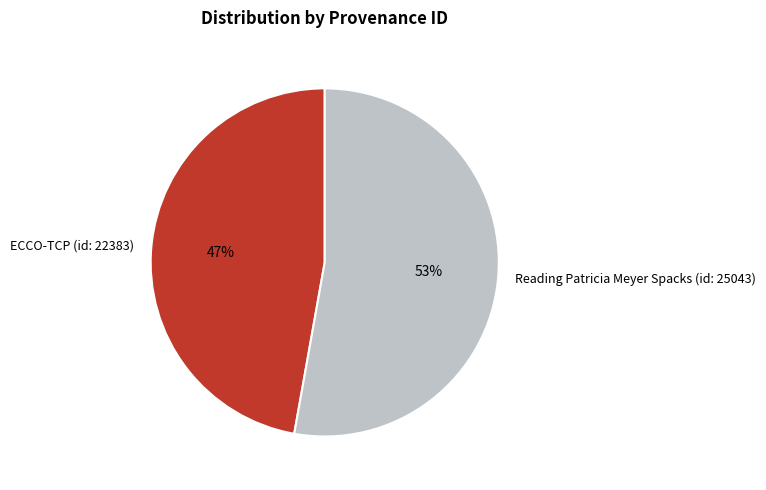

Is the sum of ECCO-TCP (id: 22383) and Reading Patricia Meyer Spacks (id: 25043) greater than half?

Yes